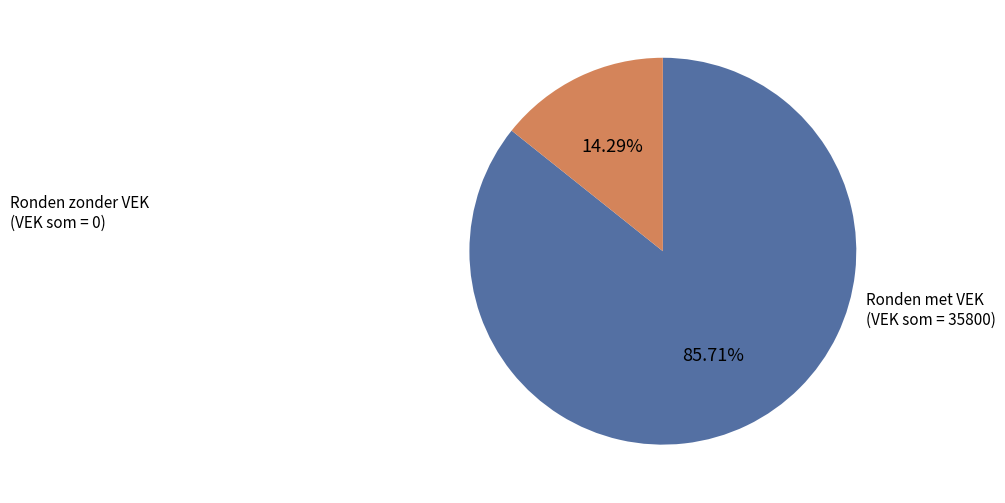

Is there any slice that represents more than half of the pie?

Yes